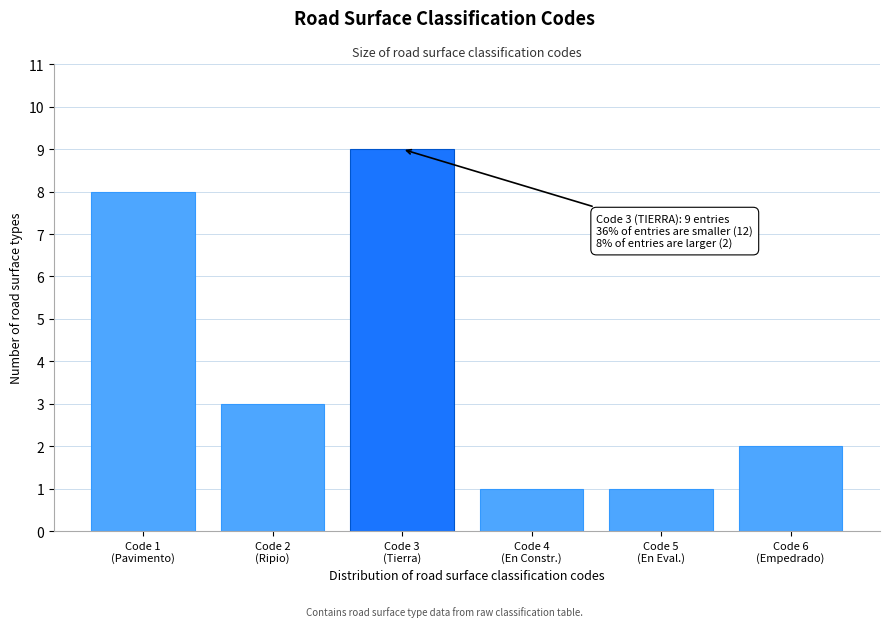

Reading right to left, extract all data points from this chart.

2	1	1	9	3	8